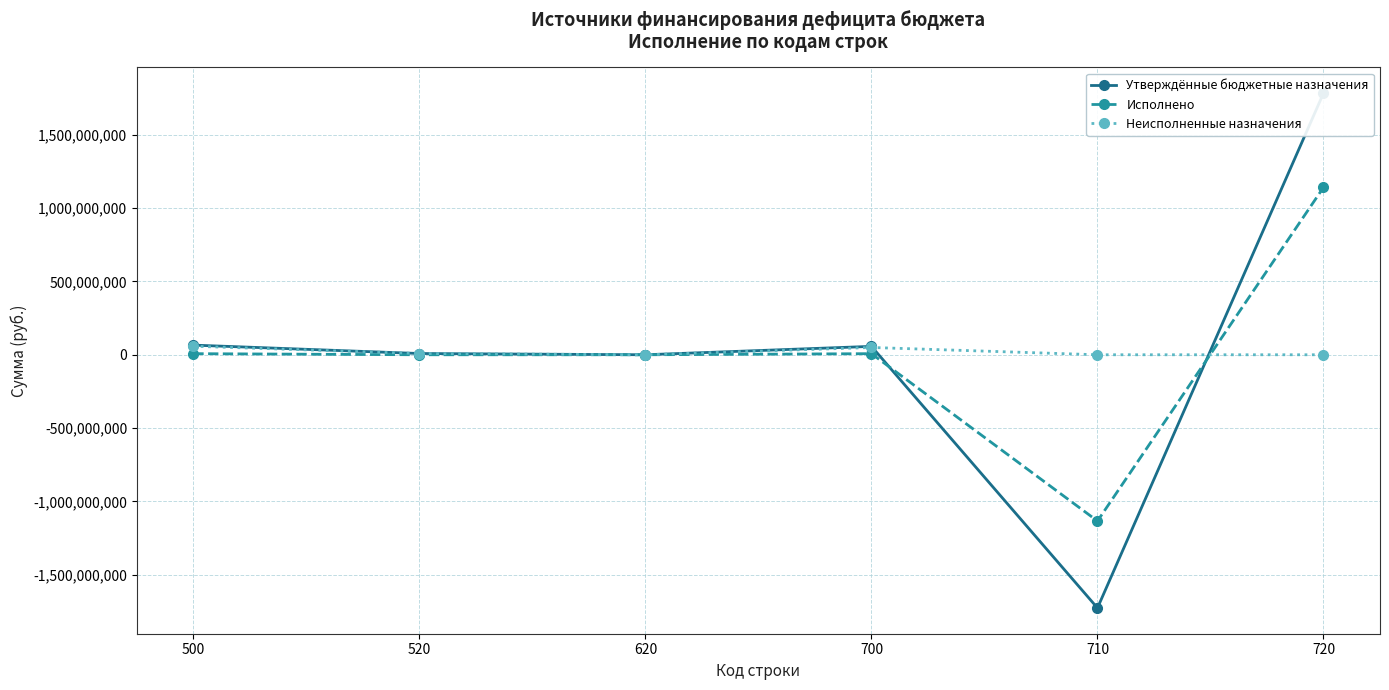

What is the difference between the Исполнено values at 500 and 710?

1142087878.8